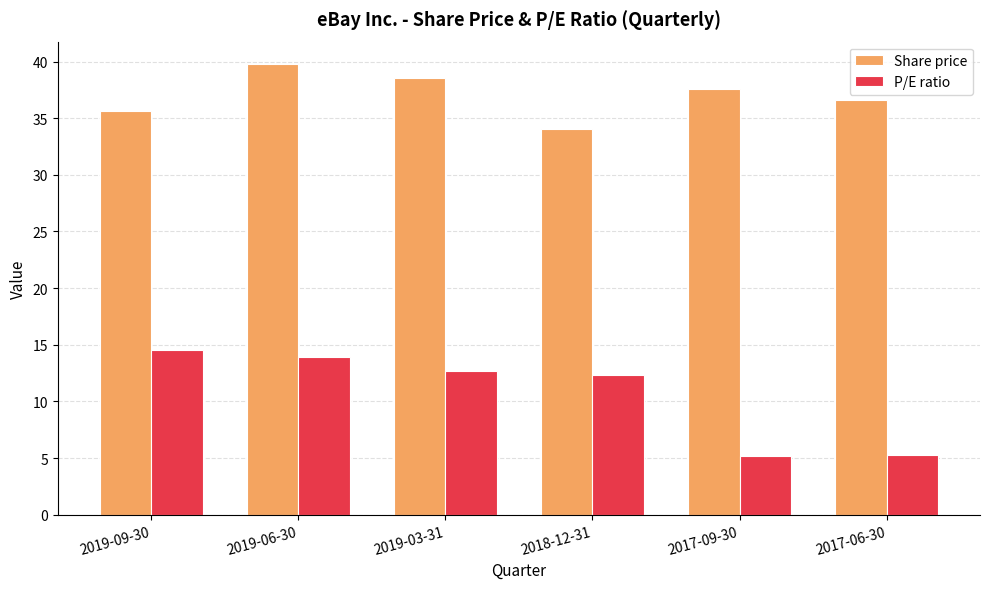

At how many categories does at least one series exceed 5?

6